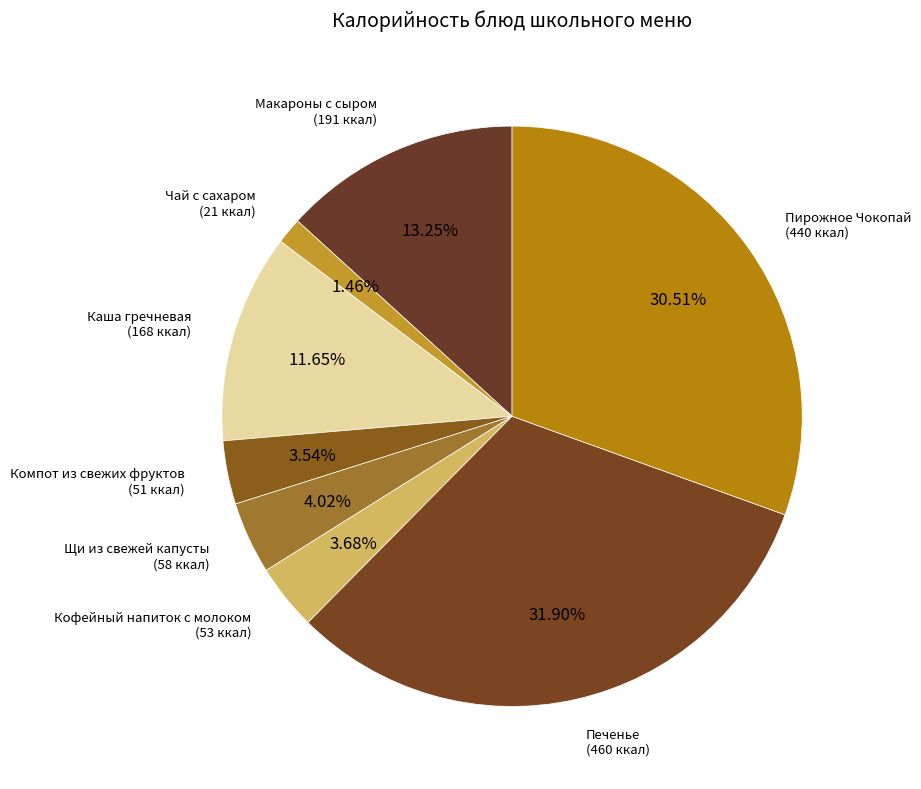

To the nearest percent, what is the average slice percentage?

12%